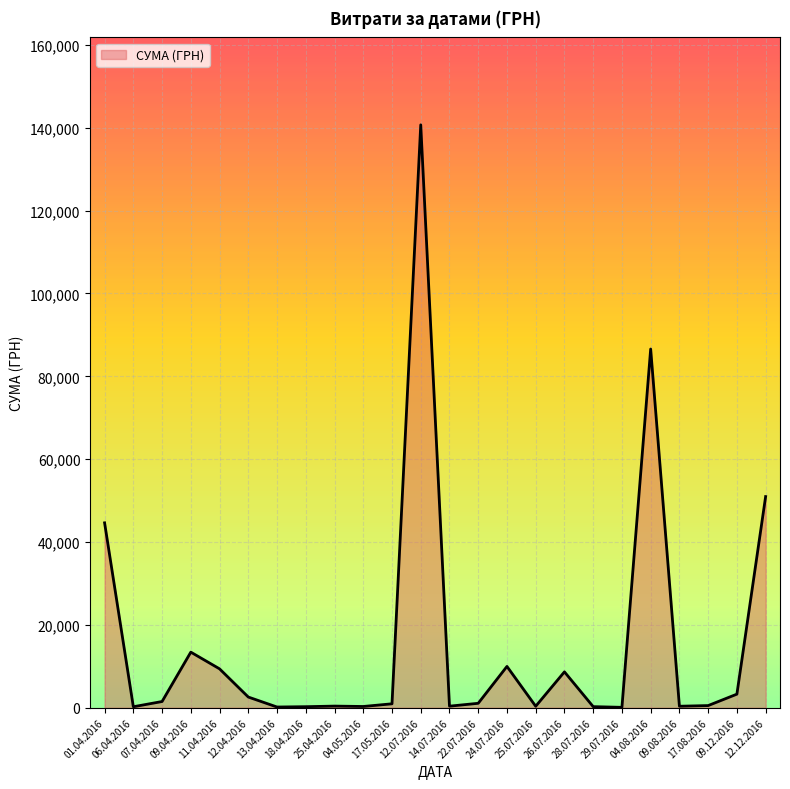

What is the maximum value shown in the chart?

140706.2